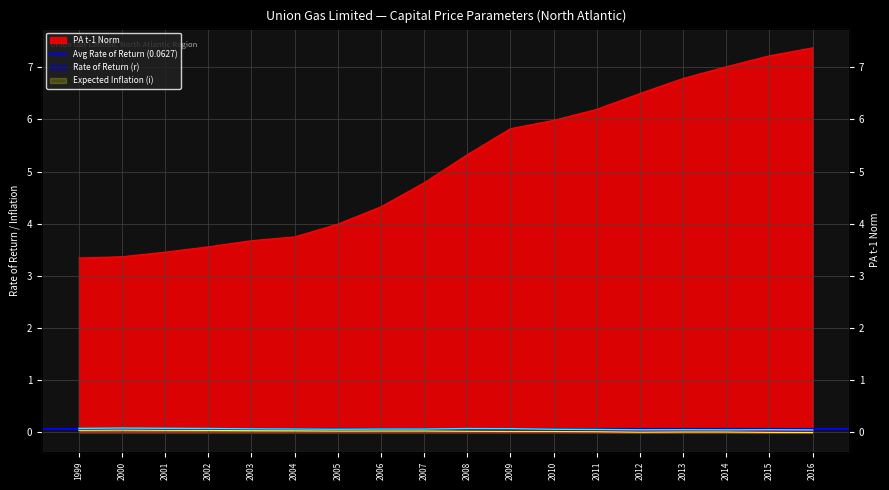

What is the maximum value shown in the chart?

7.4